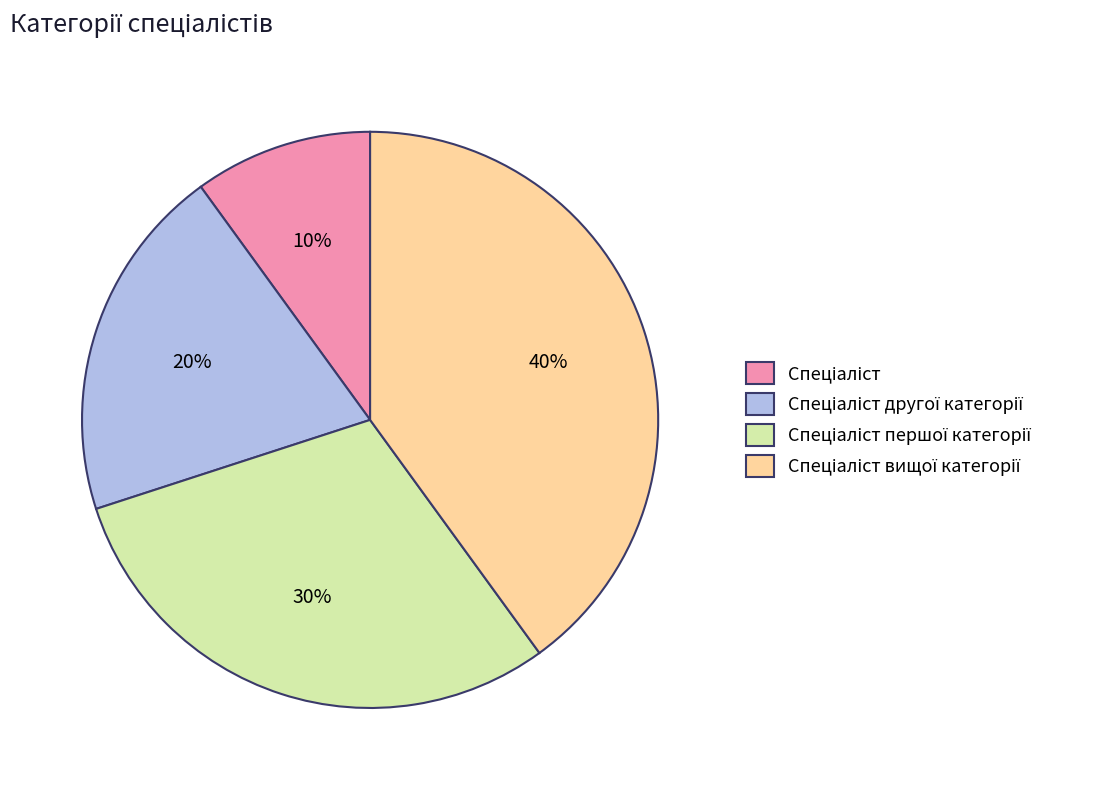

To the nearest percent, what is the difference between the largest and smallest slice percentages?

30%